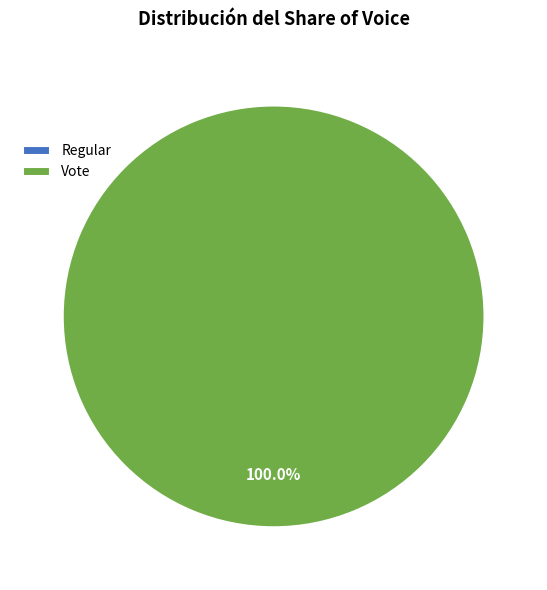

Is the sum of Vote and Regular greater than half?

Yes